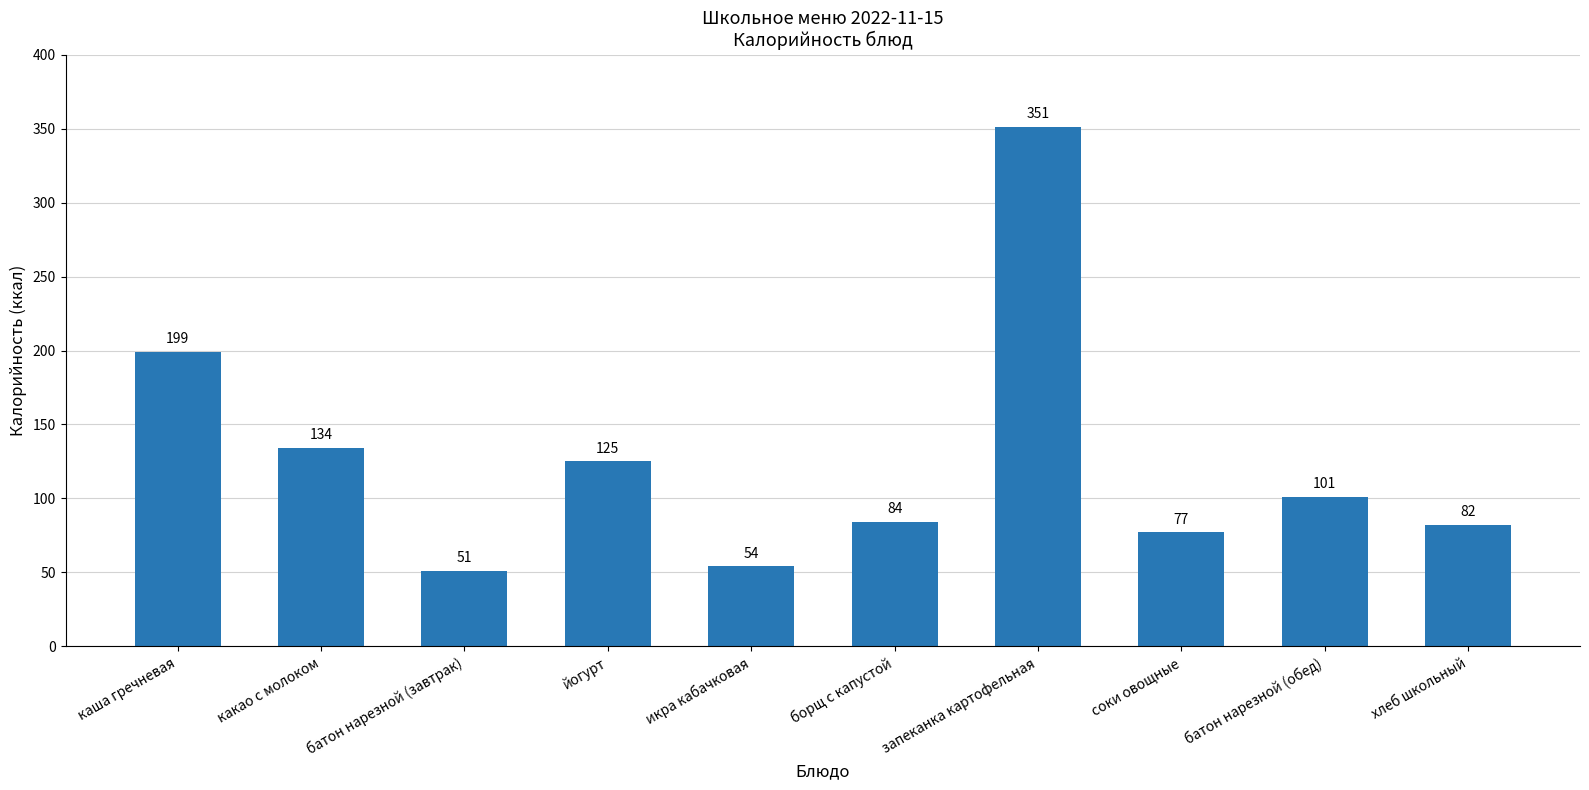

How many data points are less than 101?

5